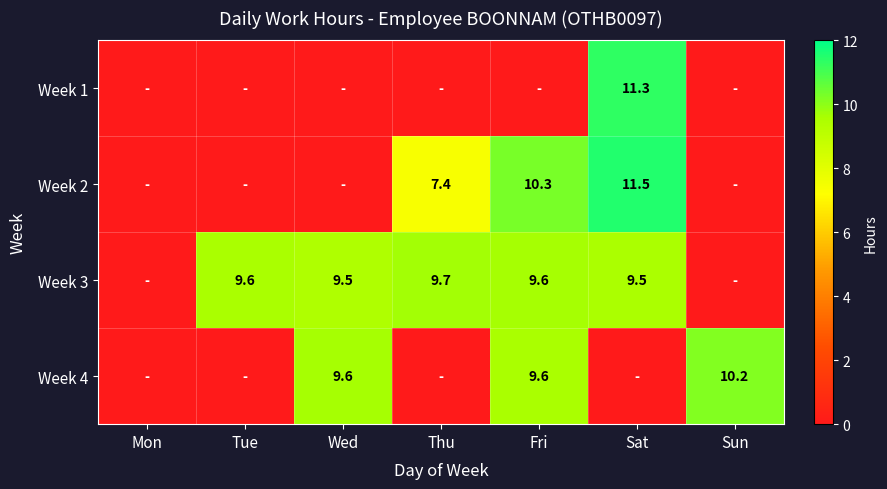

At how many categories does at least one series exceed 8?

6